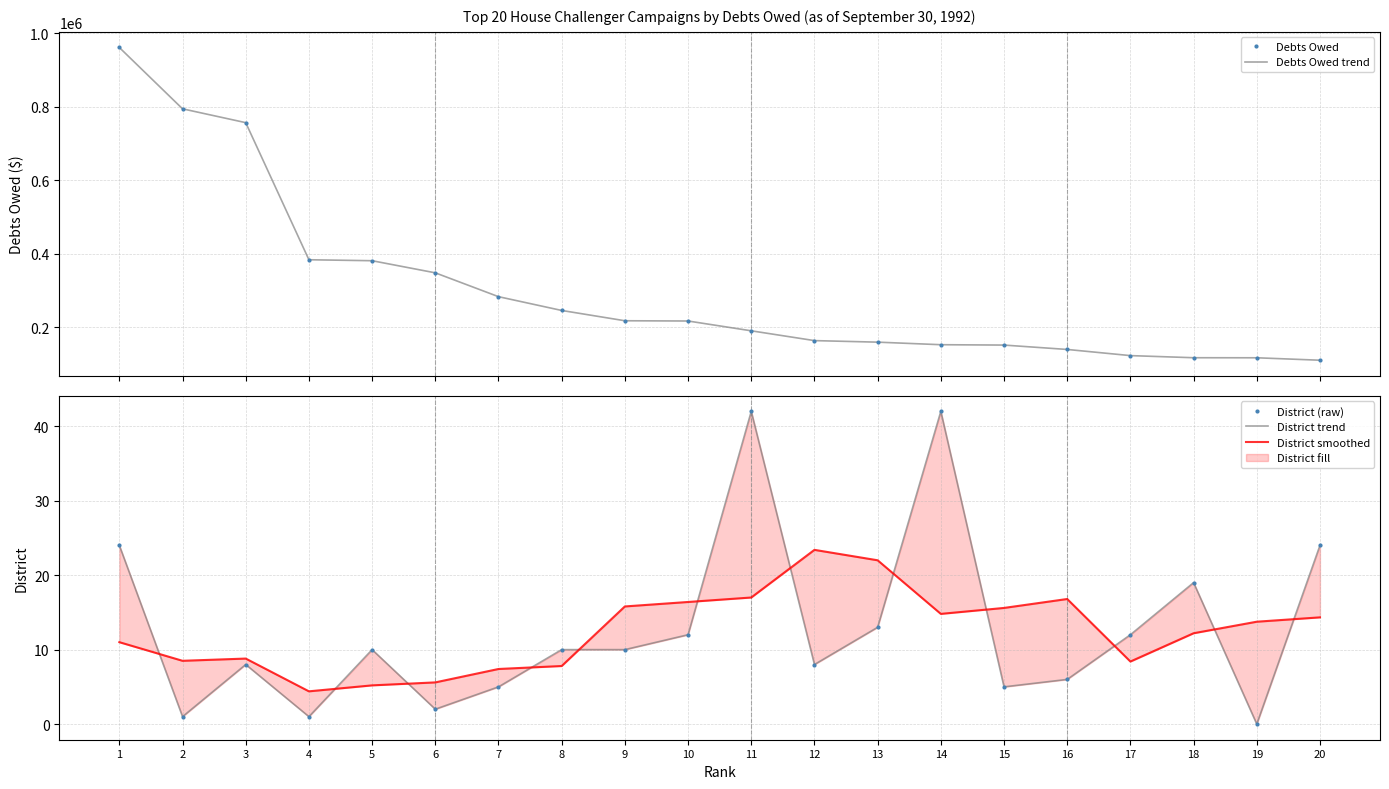

Which series has the largest total across all categories?

Debts Owed